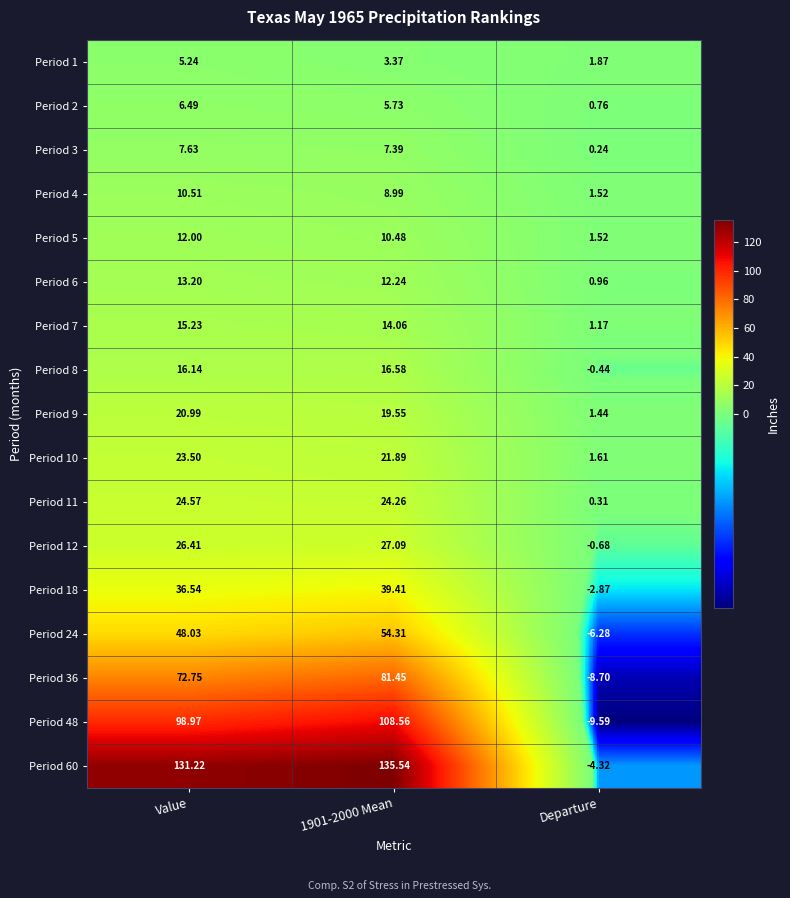

Count the number of categories in the chart.

3